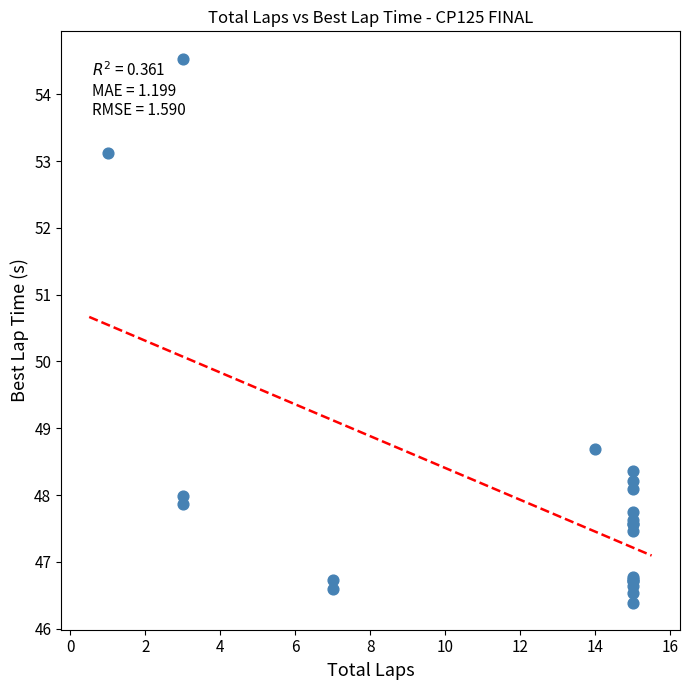

What Y value in the scatter plot is closest to 50?

48.7